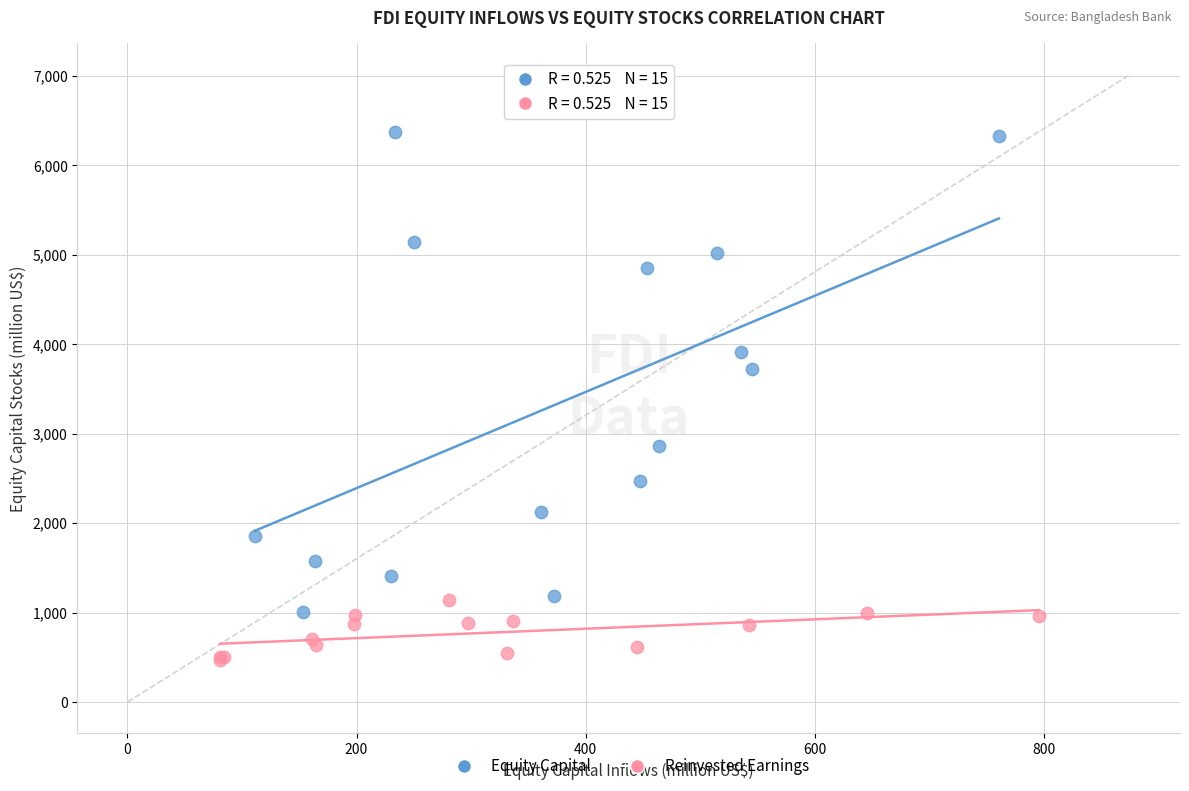

Which series reaches the minimum Y coordinate?

Reinvested Earnings